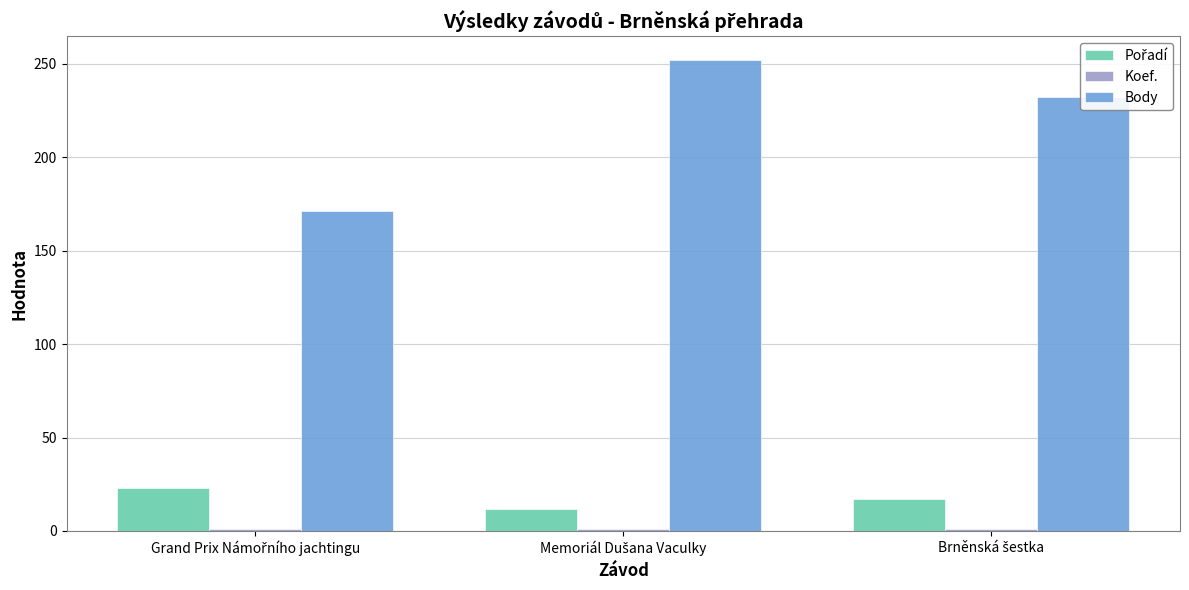

What is the difference between the maximum and second lowest values in the Body series?

20